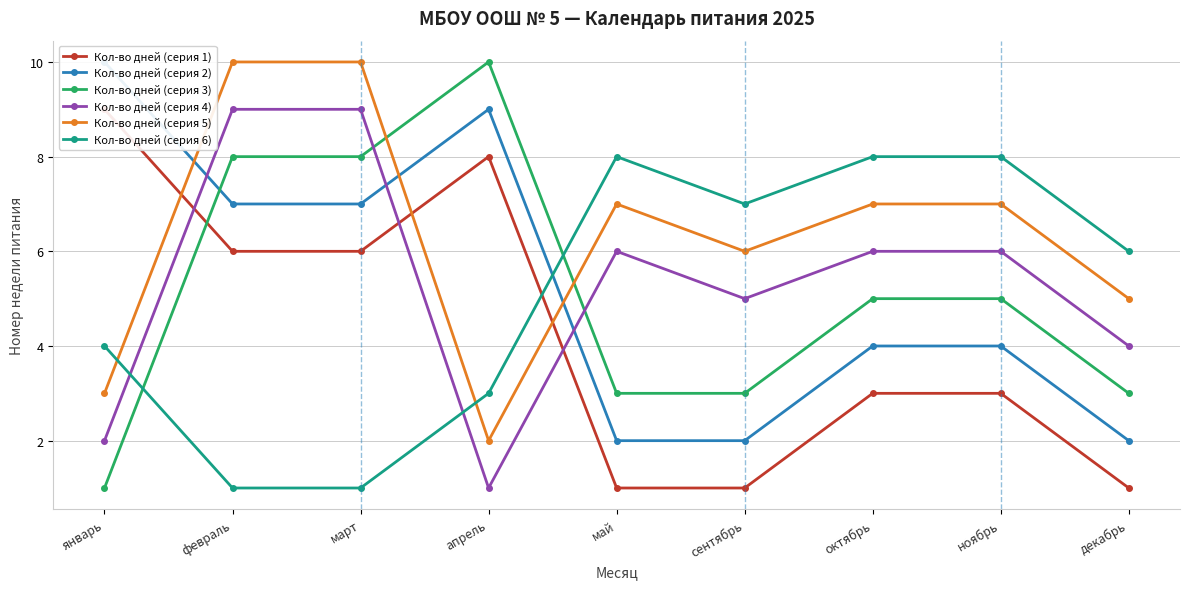

Which series ends up on top after the final intersection of Кол-во дней (серия 2) and Кол-во дней (серия 5)?

Кол-во дней (серия 5)